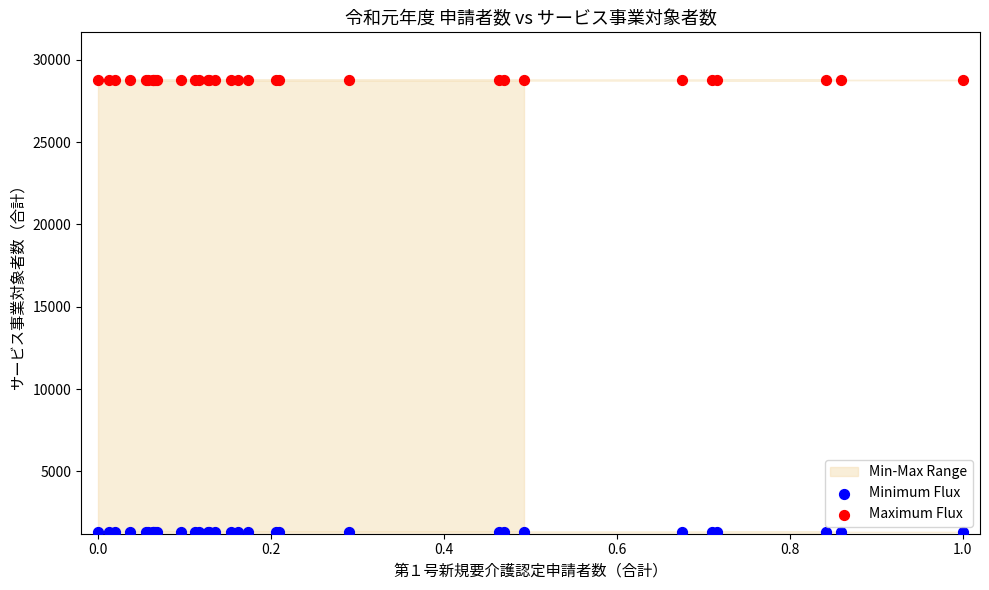

Which series contains the highest Y value?

Maximum Flux